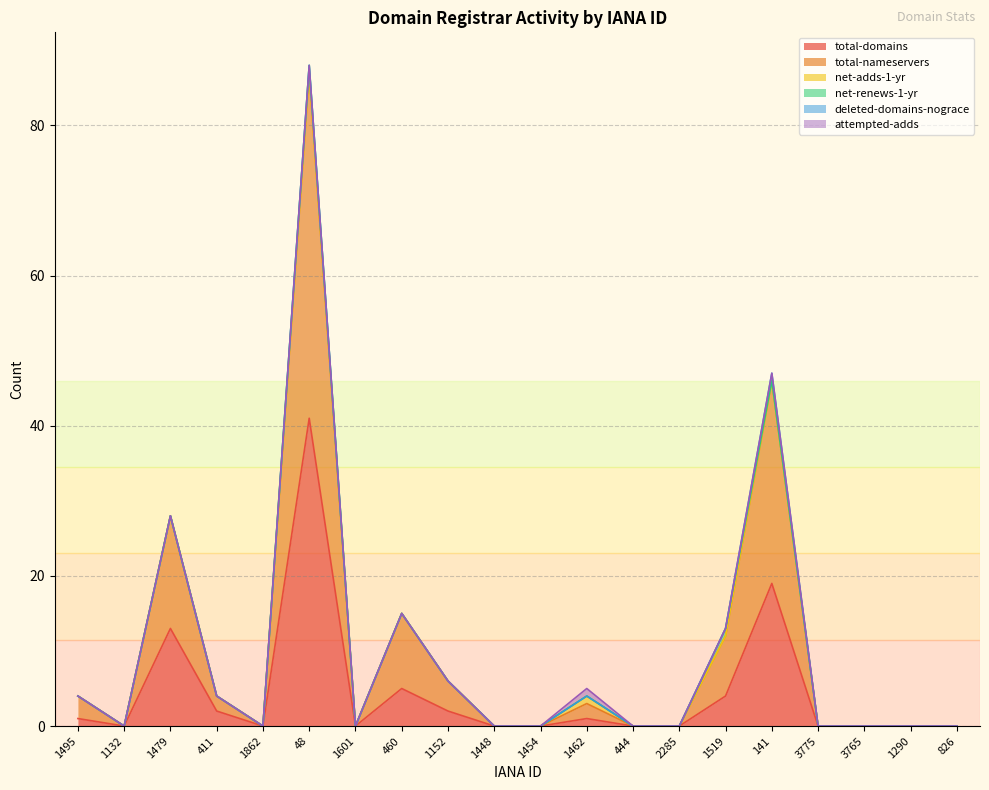

True or false: net-renews-1-yr and total-domains cross at least once.

False